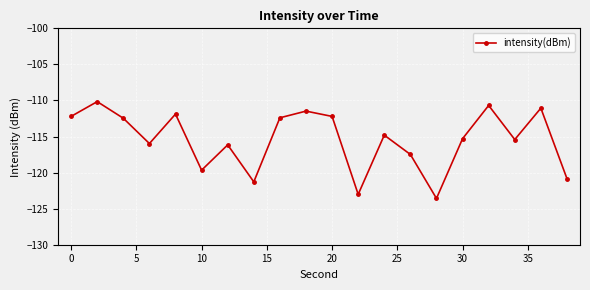

True or false: the data has more than 2 interior local peaks.

True